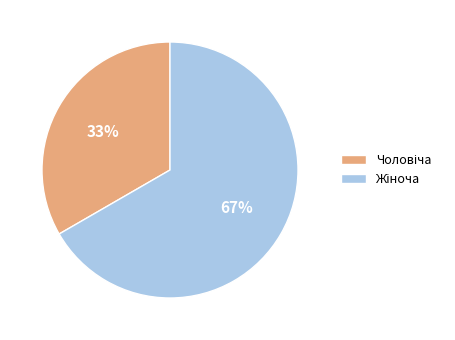

Does any single category account for the majority?

Yes